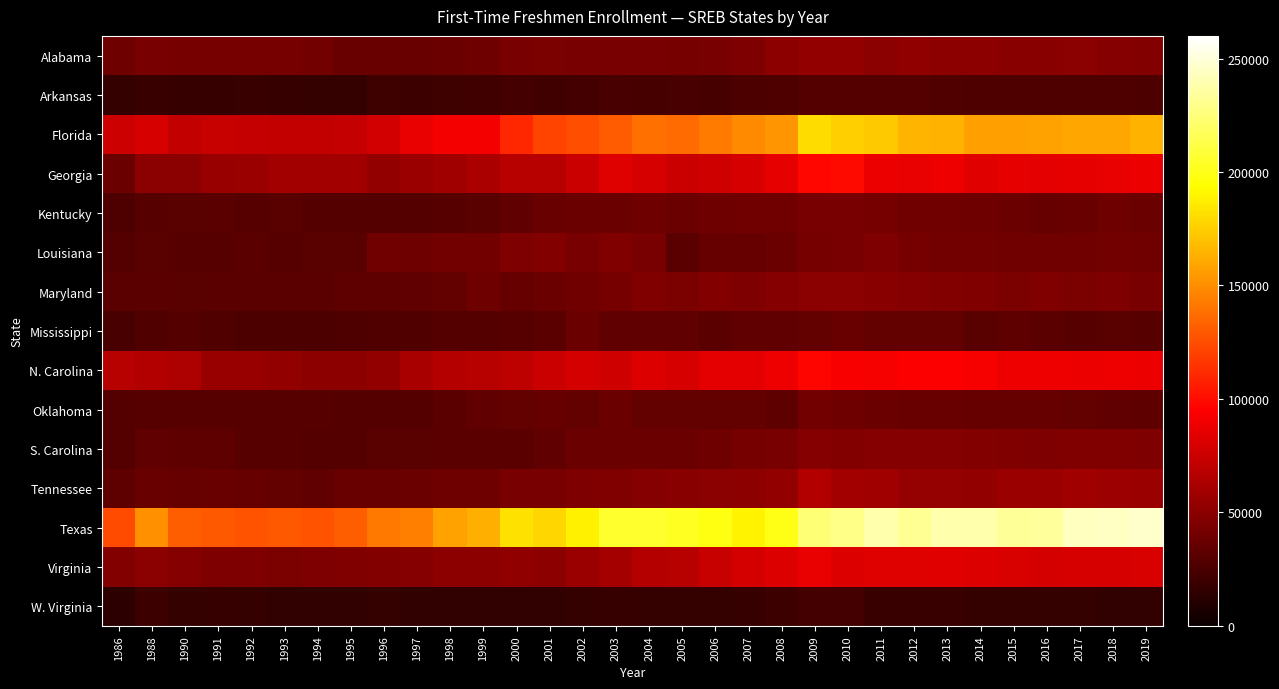

Count the number of categories in the chart.

32